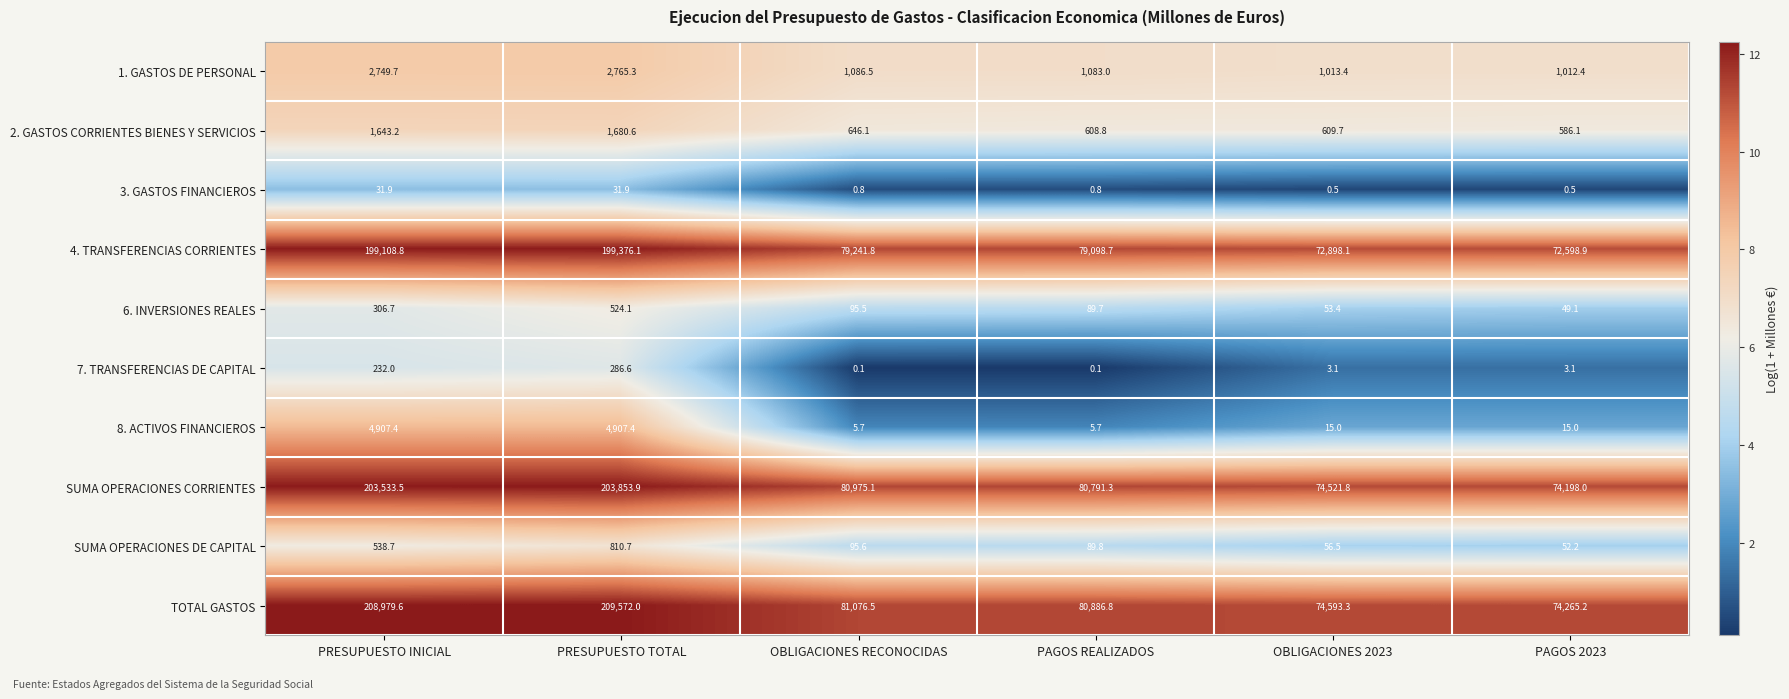

What is the difference between the maximum and second lowest values in the TOTAL GASTOS series?

134978.7